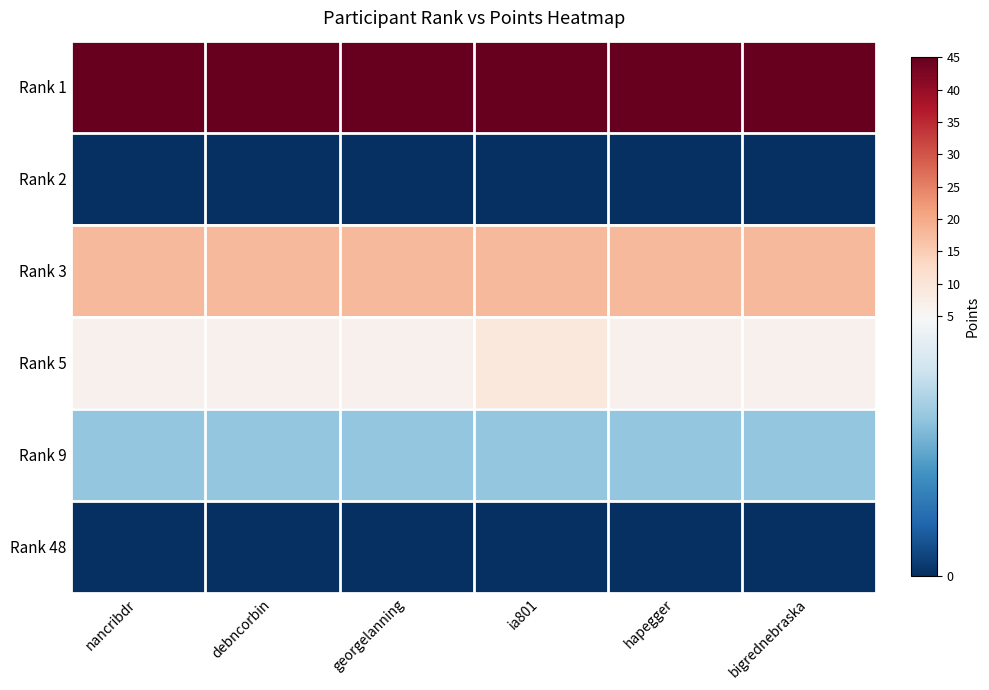

At which category does the chart reach its peak across all series?

nancribdr